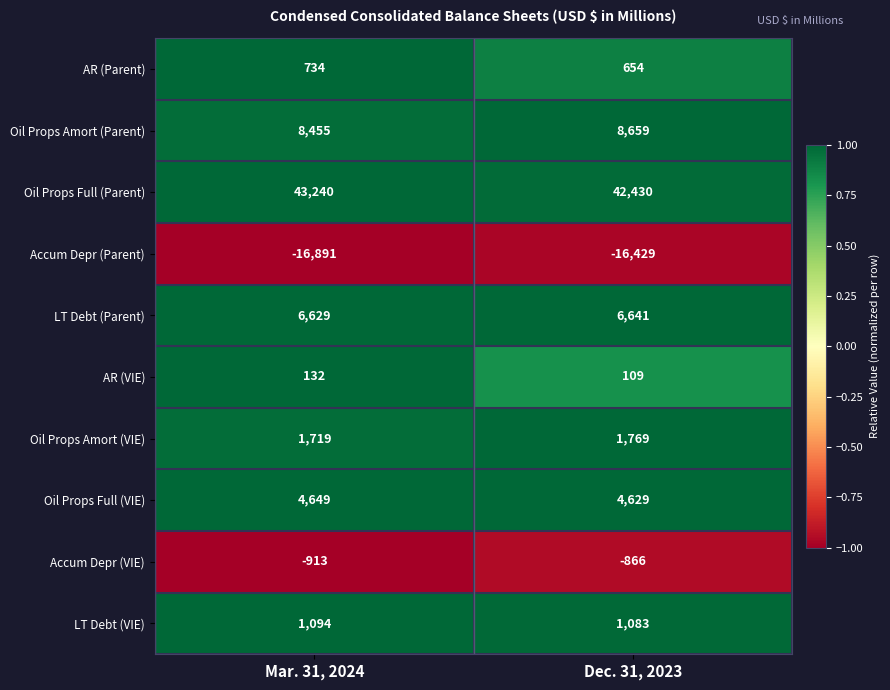

Which series has the widest spread of values?

Oil Props Full (Parent)